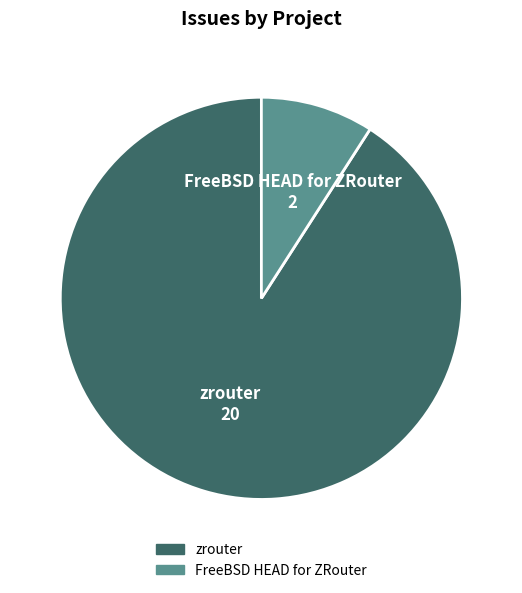

Rank the categories by value from highest to lowest.

zrouter, FreeBSD HEAD for ZRouter